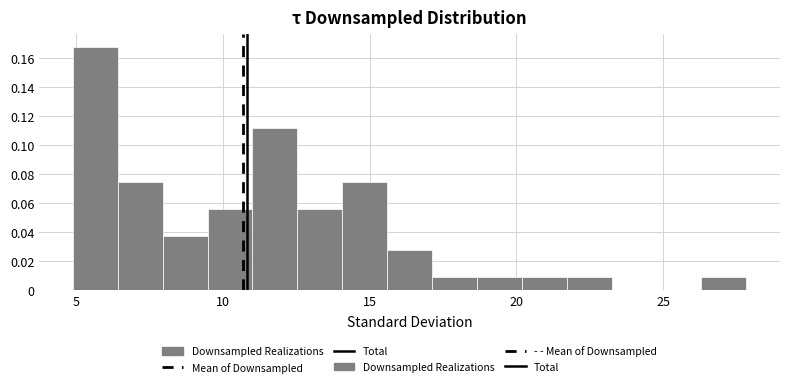

Read against the x-axis, roughly where is the centre of the tallest bar?

5.5